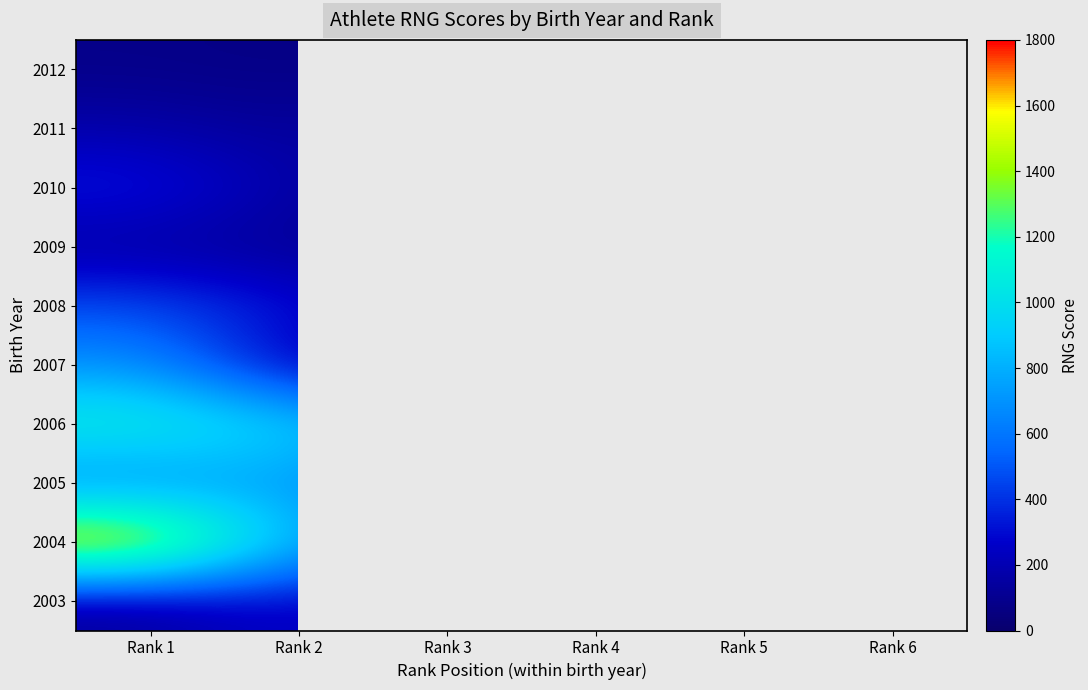

At which label does 2006 reach its peak?

Rank 1